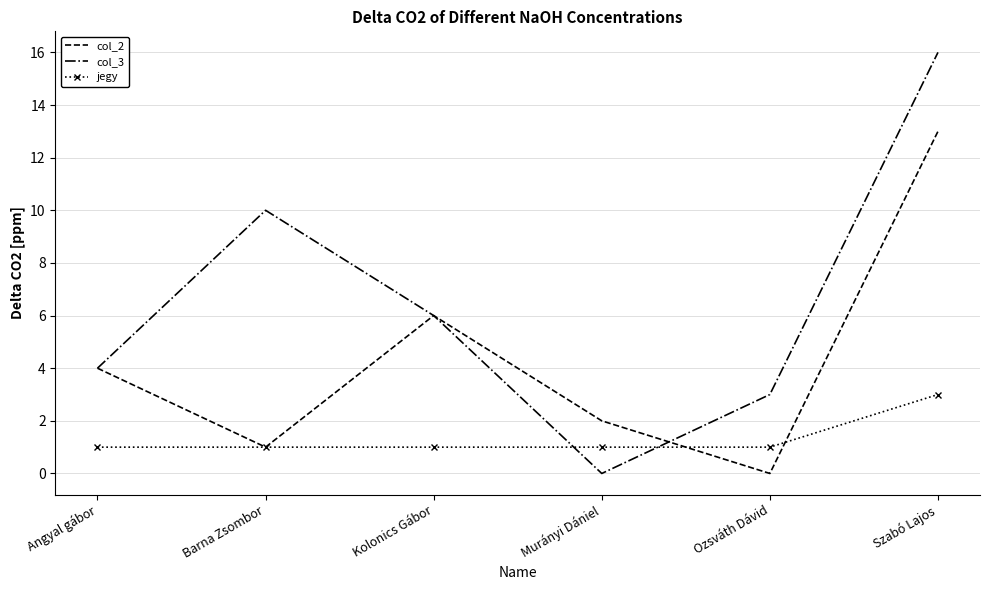

Rank the series by their average value, from highest to lowest.

col_3, col_2, jegy